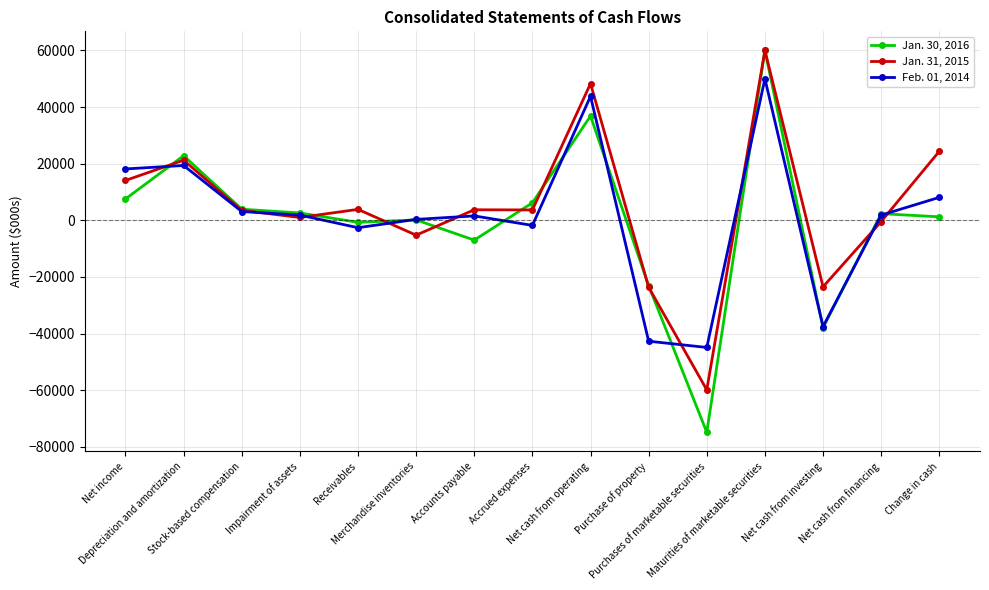

List the series in order of their overall mean, lowest first.

Jan. 30, 2016, Feb. 01, 2014, Jan. 31, 2015